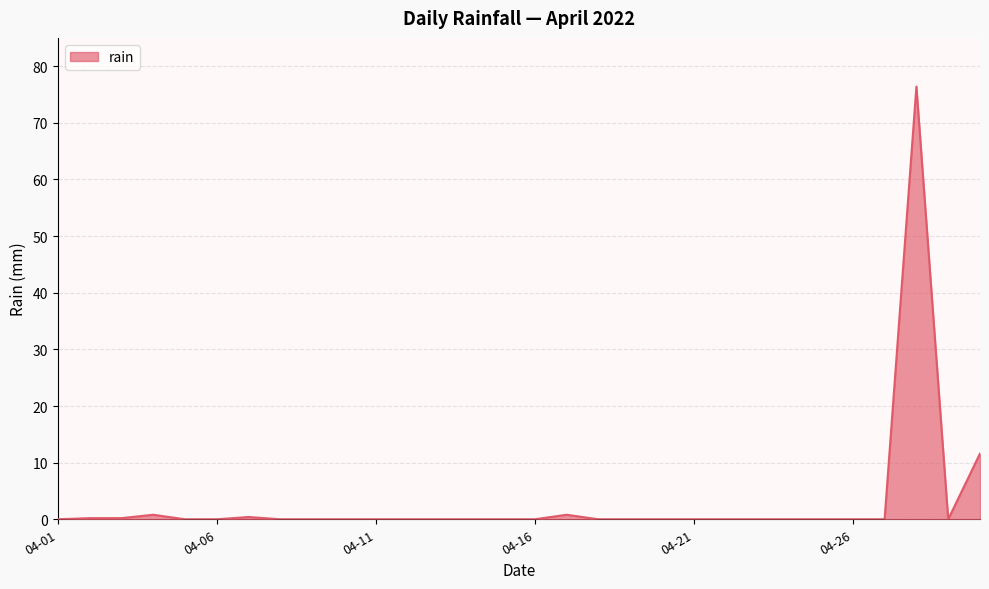

What is the difference between the maximum and minimum values?

76.4